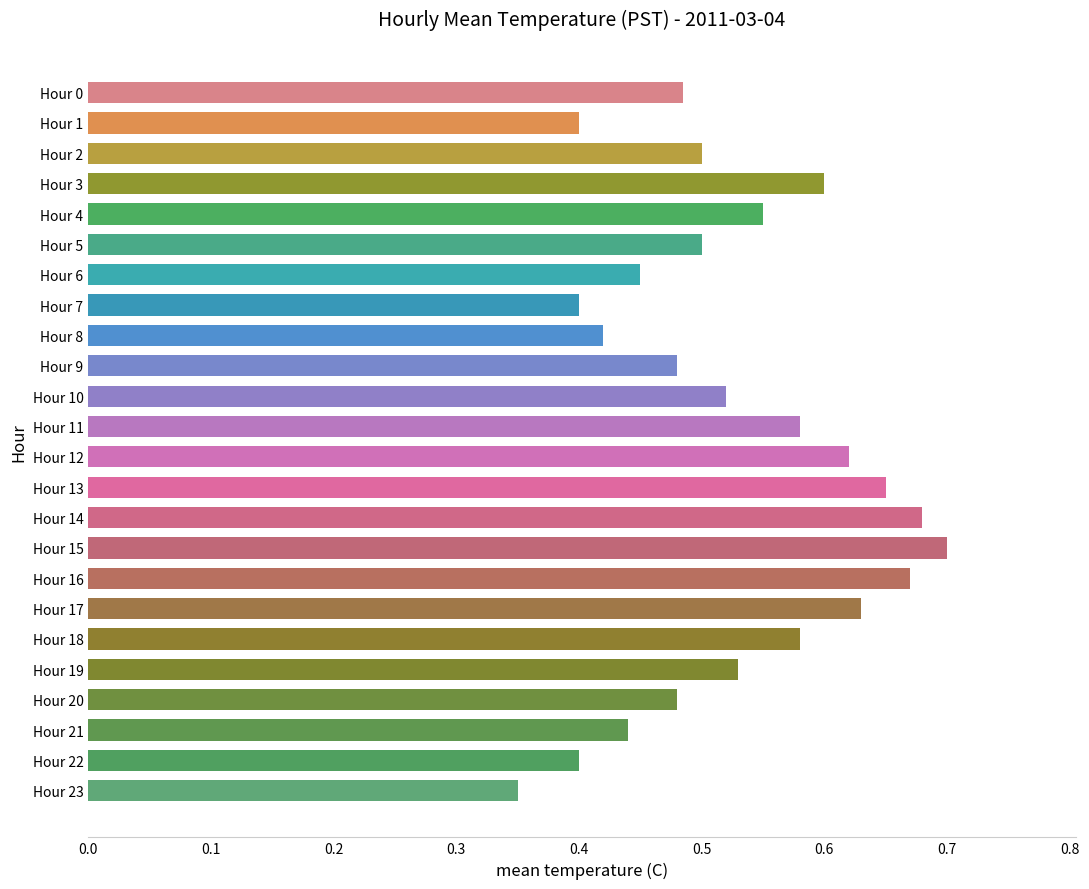

Between Hour 18 and Hour 10, which is larger?

Hour 18